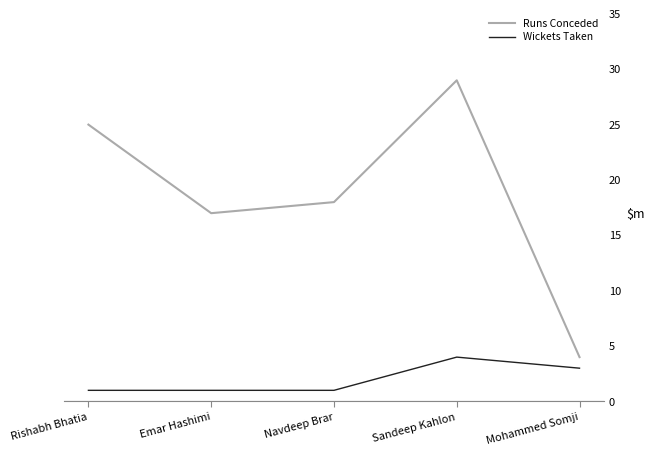

What is the difference between the second highest and minimum values in the Wickets Taken series?

2